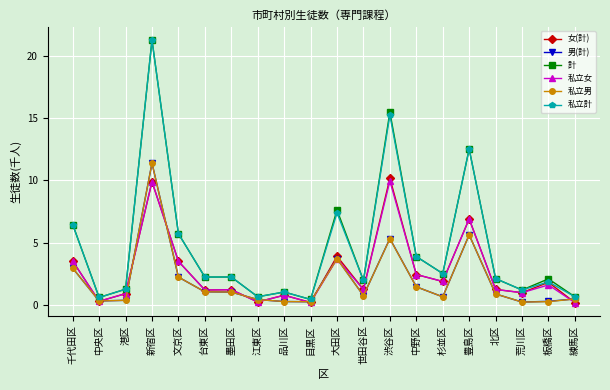

What is the highest value of the 私立計 series?

21.3